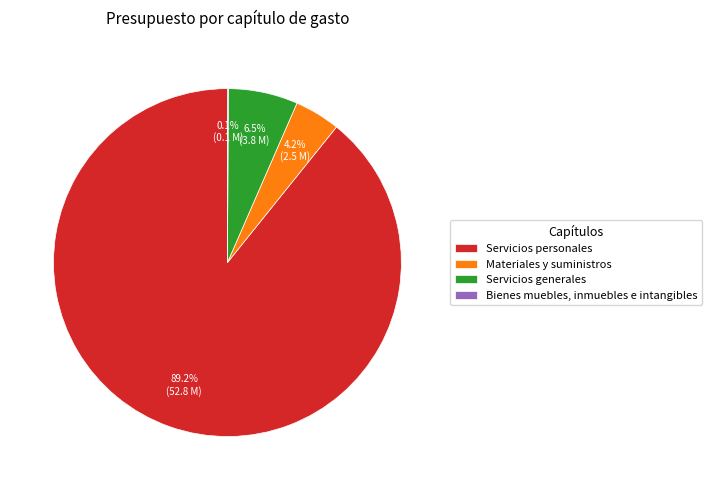

What percentage is the Materiales y suministros slice, to the nearest percent?

4%